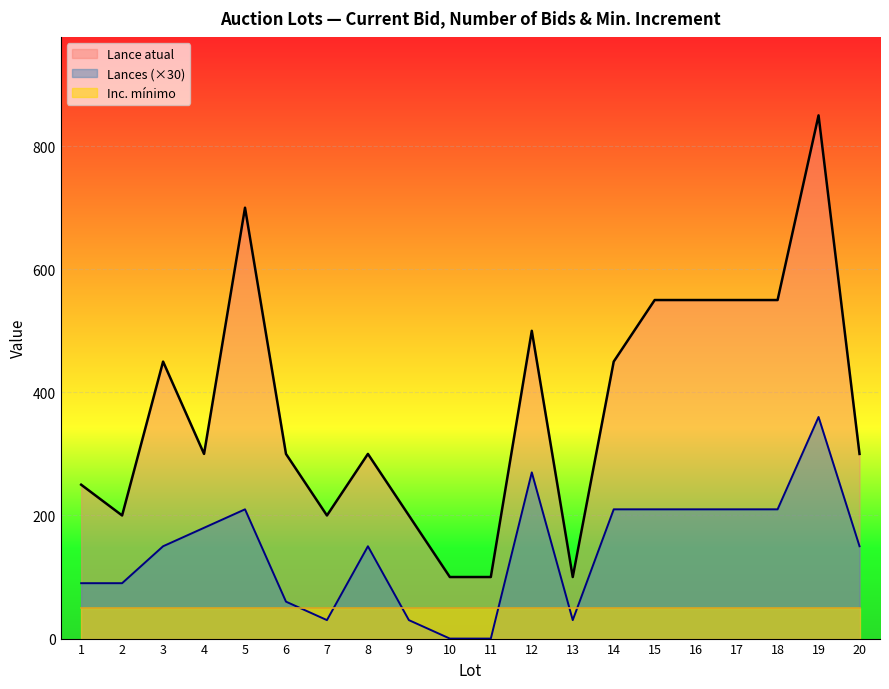

What is the difference between the highest and lowest values at 14?

240